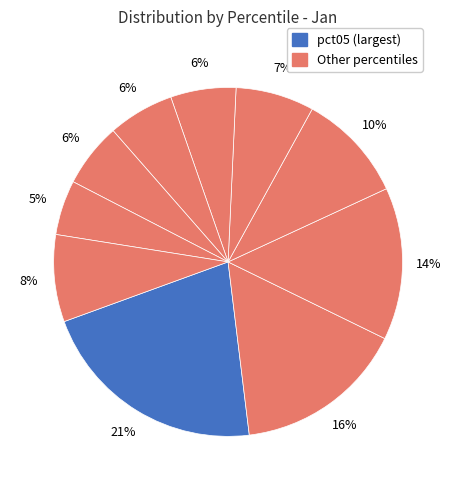

Count the number of slices in the pie.

10